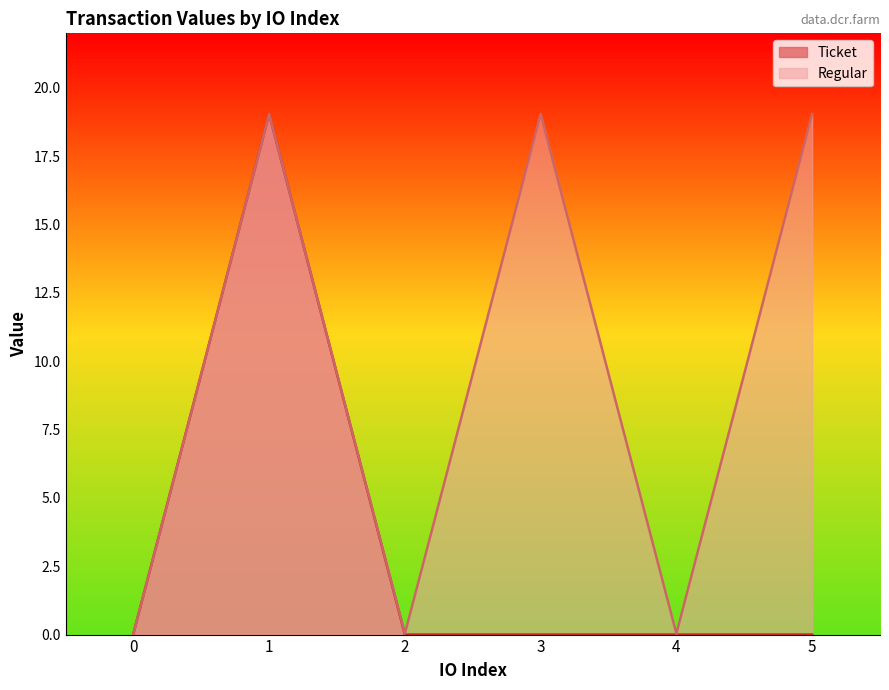

The value at 3 is 19.0. True or false?

True